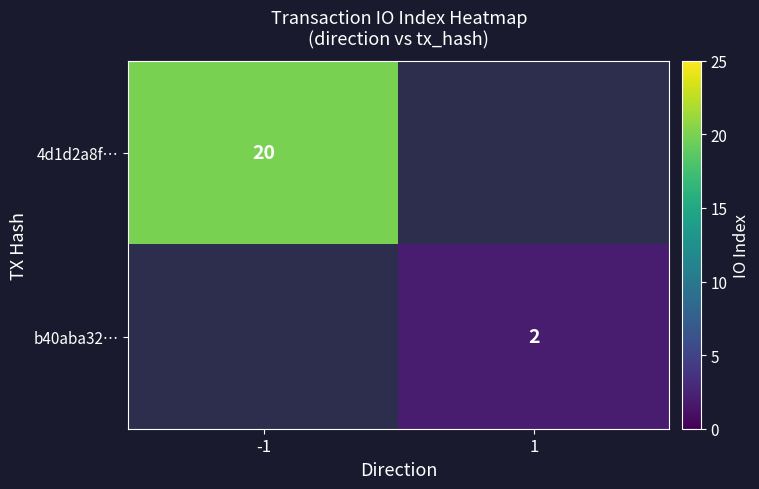

Between 1 and -1, which is larger?

-1